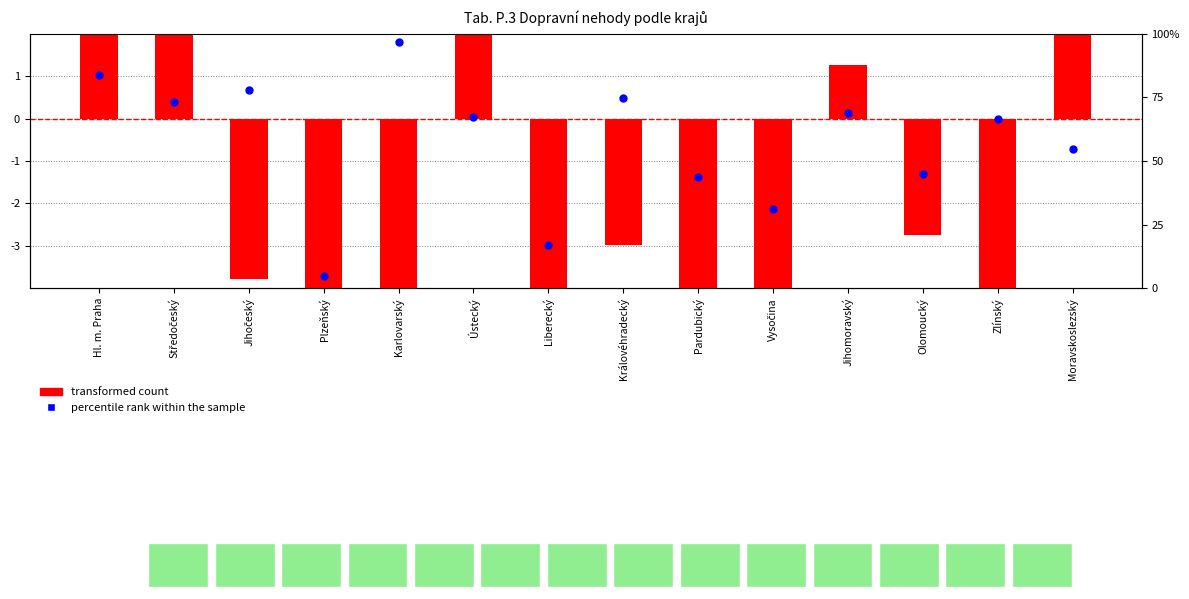

What are all the series names shown in the legend?

transformed count, percentile rank within the sample